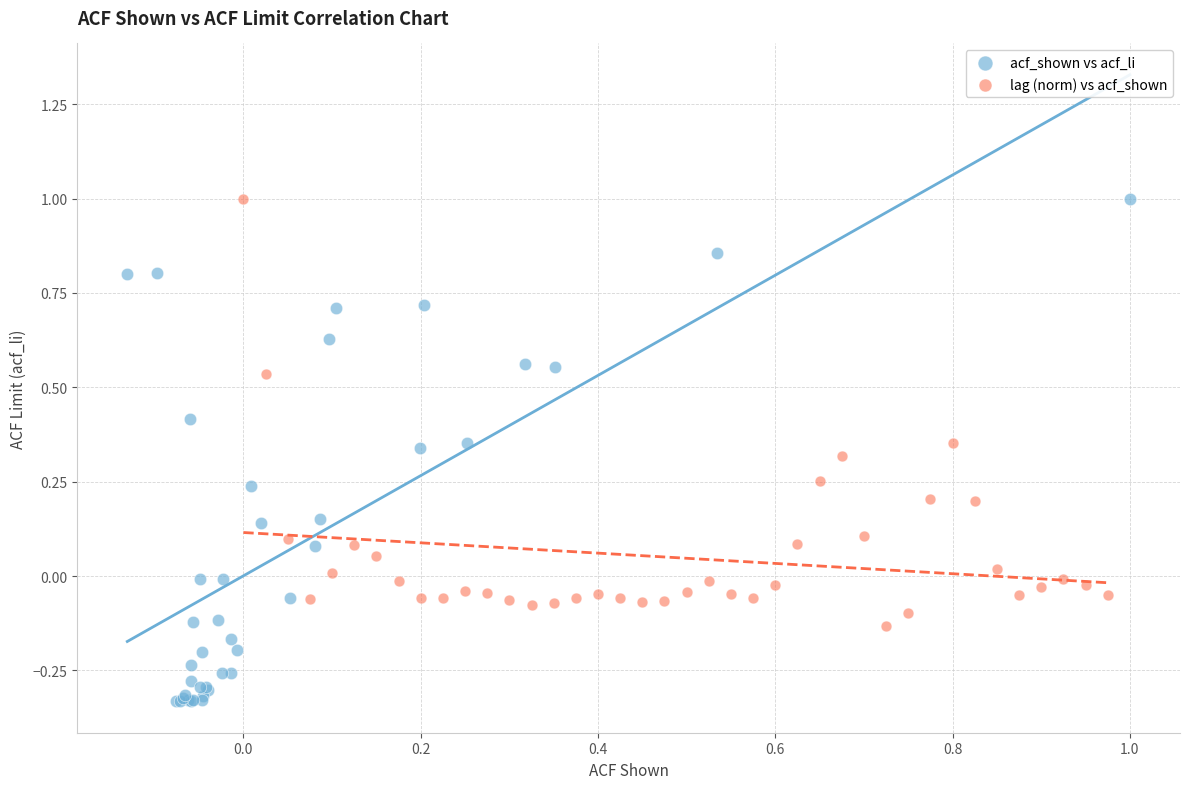

Which series contains the lowest Y value?

acf_shown vs acf_li